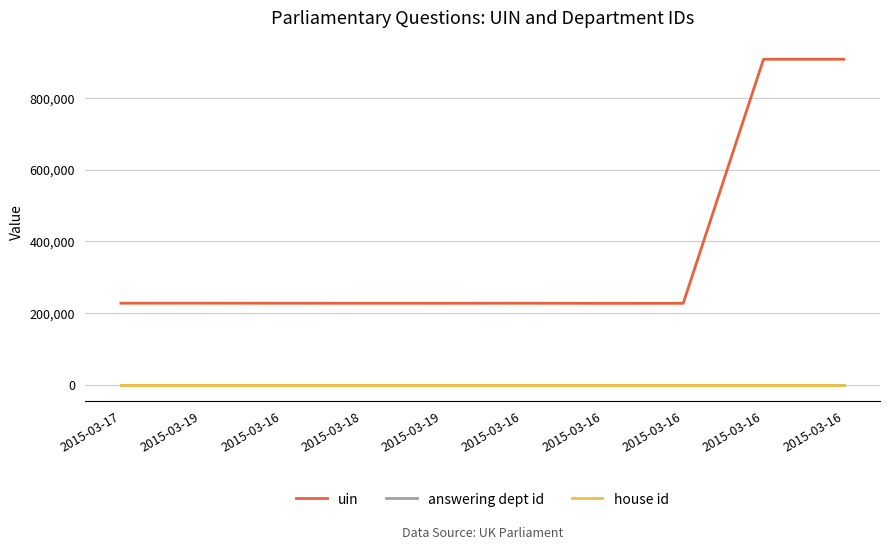

Does the chart display data point markers on the line(s)?

No